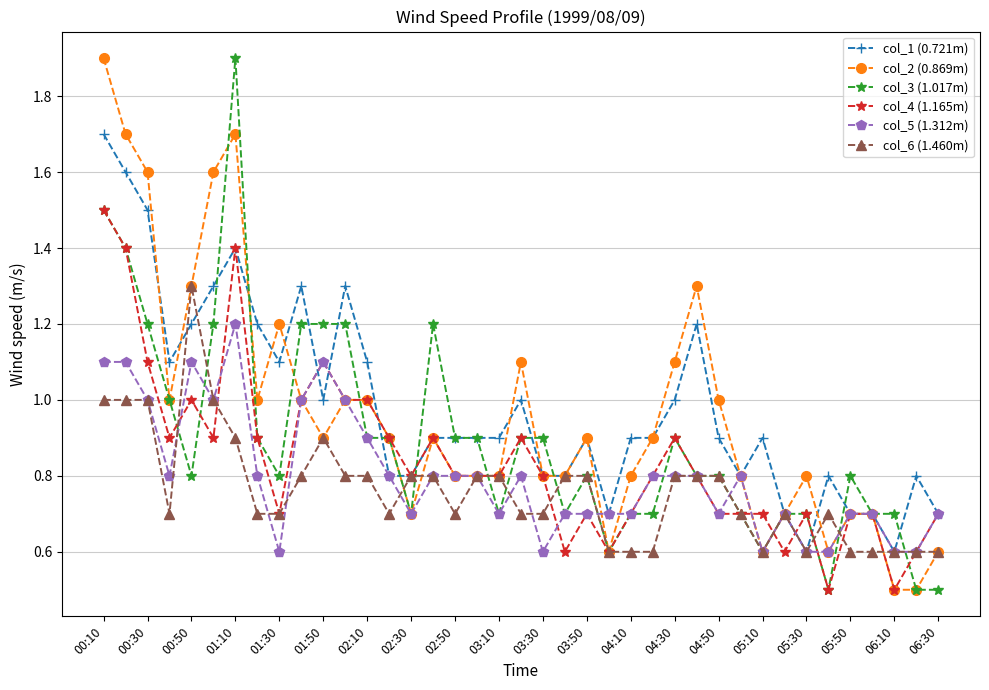

Reading left to right, list all the values displayed in this chart.

col_1 (0.721m): 1.7	1.6	1.5	1.1	1.2	1.3	1.4	1.2	1.1	1.3	1.0	1.3	1.1	0.8	0.8	0.9	0.9	0.9	0.9	1.0	0.8	0.8	0.9	0.7	0.9	0.9	1.0	1.2	0.9	0.8	0.9	0.7	0.6	0.8	0.7	0.7	0.6	0.8	0.7
col_2 (0.869m): 1.9	1.7	1.6	1.0	1.3	1.6	1.7	1.0	1.2	1.0	0.9	1.0	1.0	0.9	0.7	0.9	0.8	0.8	0.8	1.1	0.8	0.8	0.9	0.6	0.8	0.9	1.1	1.3	1.0	0.8	0.6	0.7	0.8	0.6	0.7	0.7	0.5	0.5	0.6
col_3 (1.017m): 1.5	1.4	1.2	1.0	0.8	1.2	1.9	0.9	0.8	1.2	1.2	1.2	0.9	0.9	0.7	1.2	0.9	0.9	0.7	0.9	0.9	0.7	0.8	0.6	0.7	0.7	0.9	0.8	0.8	0.7	0.6	0.7	0.7	0.5	0.8	0.7	0.7	0.5	0.5
col_4 (1.165m): 1.5	1.4	1.1	0.9	1.0	0.9	1.4	0.9	0.7	1.0	1.1	1.0	1.0	0.9	0.8	0.9	0.8	0.8	0.8	0.9	0.8	0.6	0.7	0.6	0.7	0.8	0.9	0.8	0.7	0.7	0.7	0.6	0.7	0.5	0.7	0.7	0.5	0.6	0.7
col_5 (1.312m): 1.1	1.1	1.0	0.8	1.1	1.0	1.2	0.8	0.6	1.0	1.1	1.0	0.9	0.8	0.7	0.8	0.8	0.8	0.7	0.8	0.6	0.7	0.7	0.7	0.7	0.8	0.8	0.8	0.7	0.8	0.6	0.7	0.6	0.6	0.7	0.7	0.6	0.6	0.7
col_6 (1.460m): 1.0	1.0	1.0	0.7	1.3	1.0	0.9	0.7	0.7	0.8	0.9	0.8	0.8	0.7	0.8	0.8	0.7	0.8	0.8	0.7	0.7	0.8	0.8	0.6	0.6	0.6	0.8	0.8	0.8	0.7	0.6	0.7	0.6	0.7	0.6	0.6	0.6	0.6	0.6